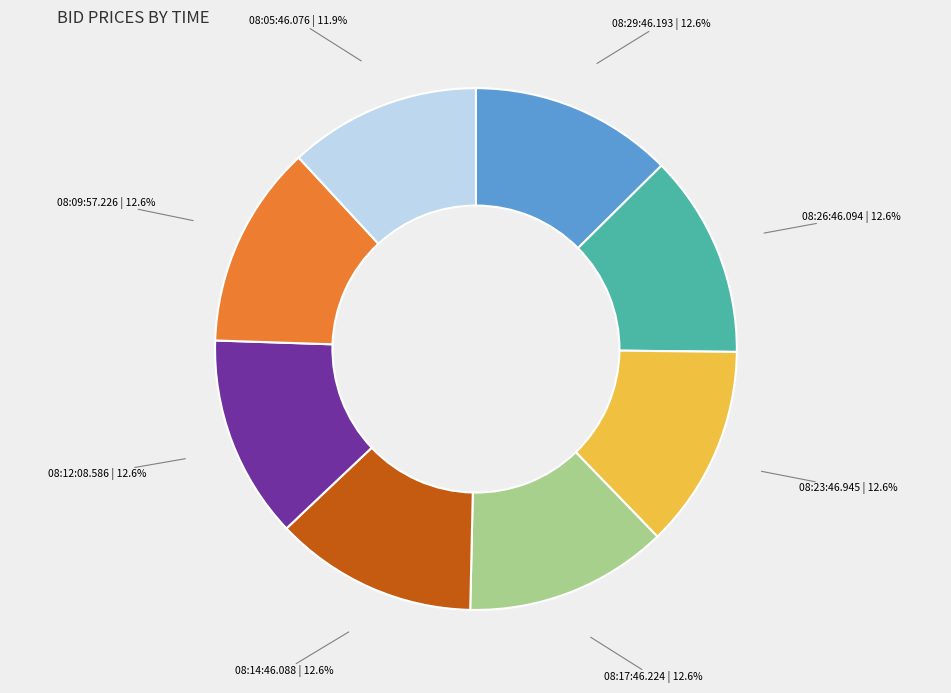

To the nearest percent, what percentage of the pie is 08:12:08.586?

13%